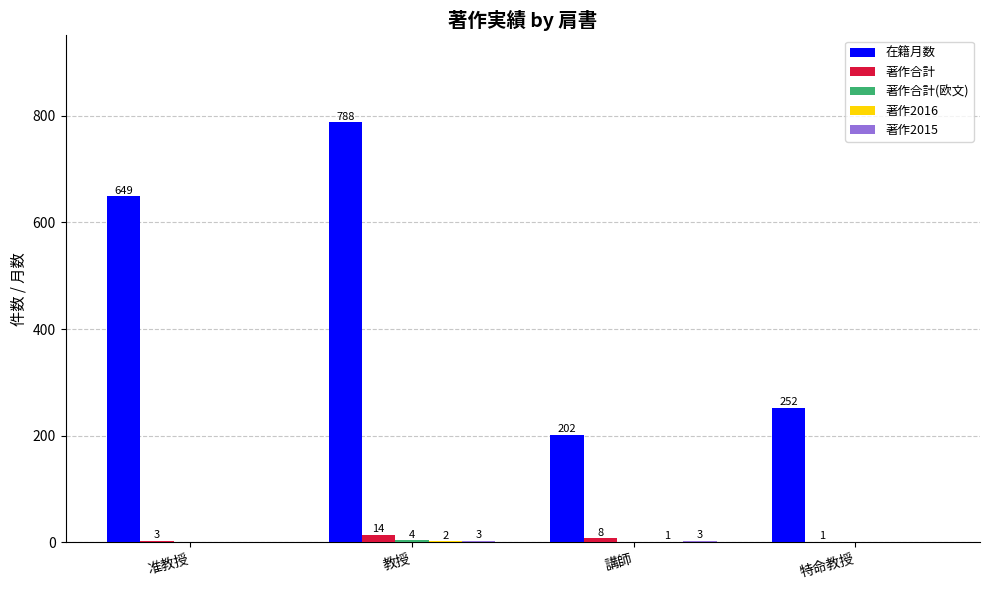

What is the total value across all series at 講師?

214